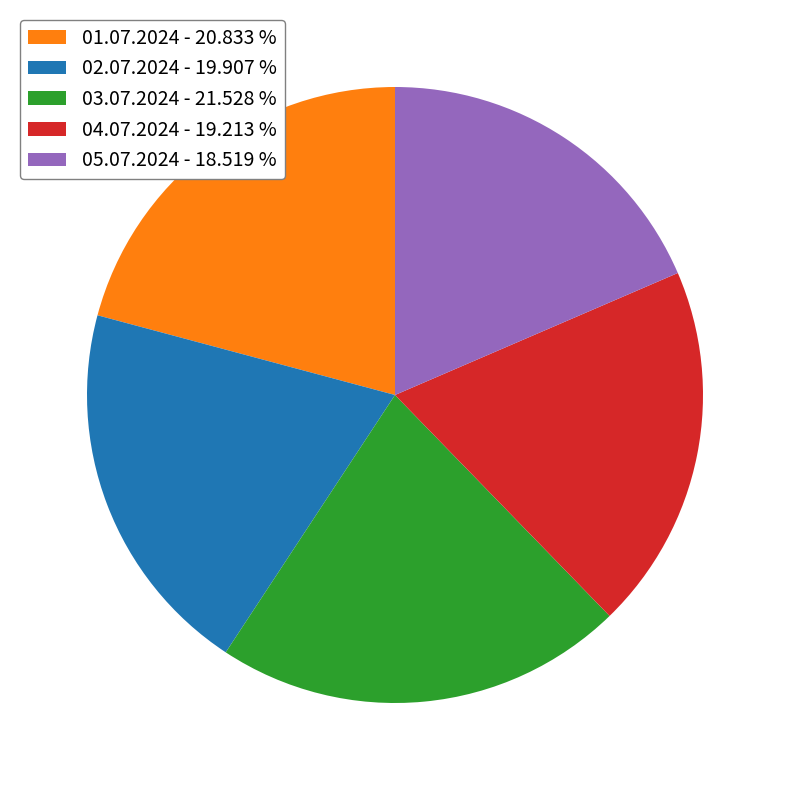

True or false: 02.07.2024 accounts for 12% of the total.

False